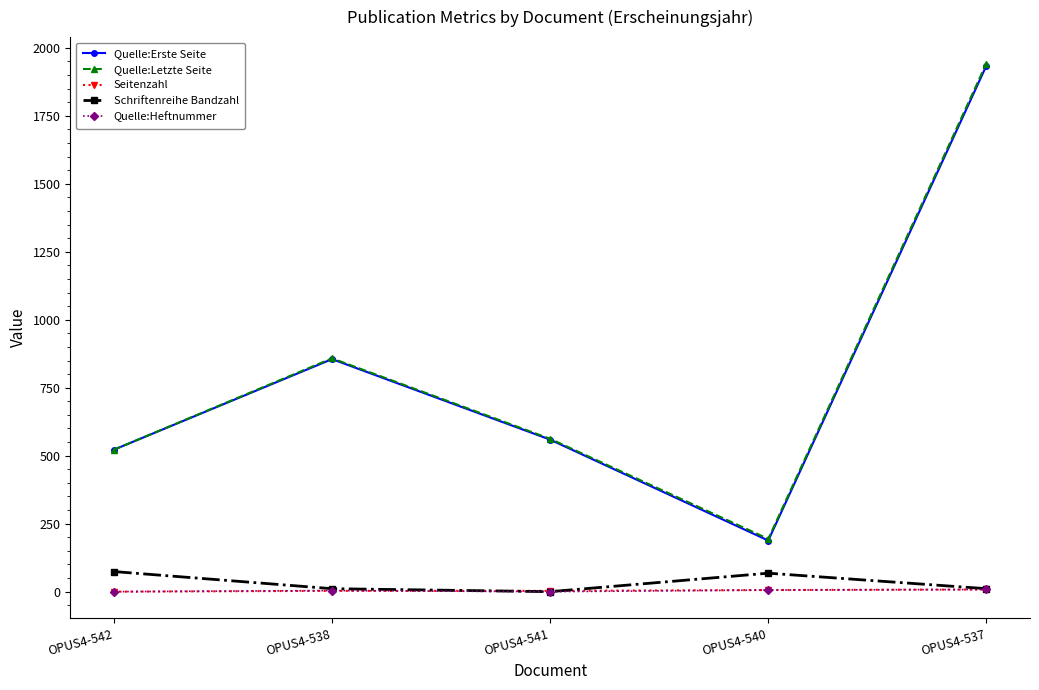

At which category does Quelle:Erste Seite reach its first local peak?

OPUS4-538